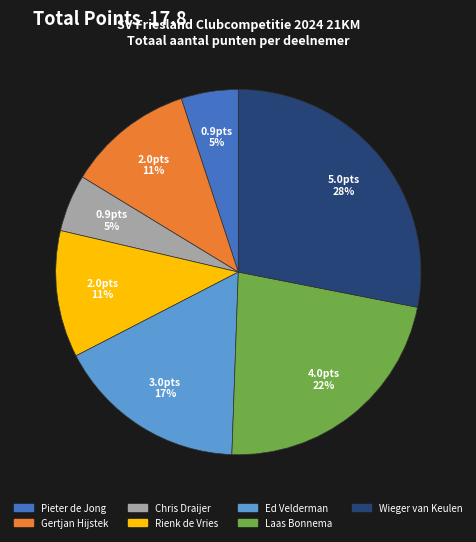

Does Gertjan Hijstek represent more than half of the total?

No